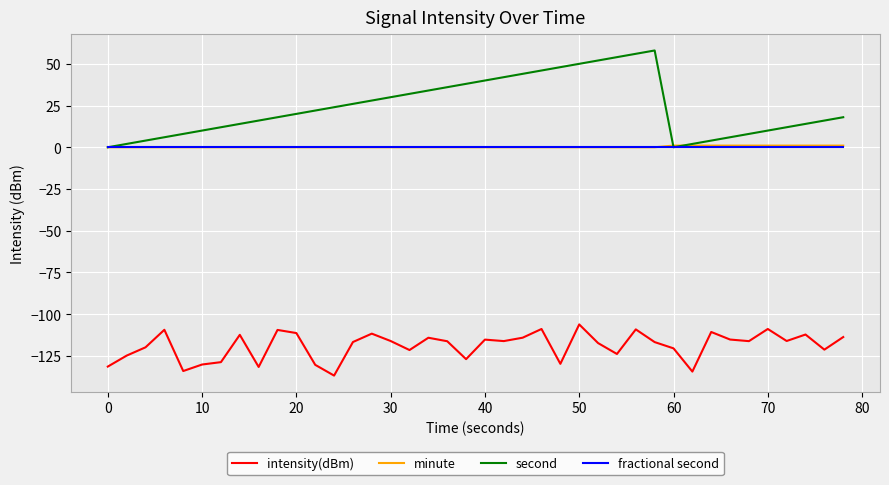

What are all the series names shown in the legend?

intensity(dBm), minute, second, fractional second